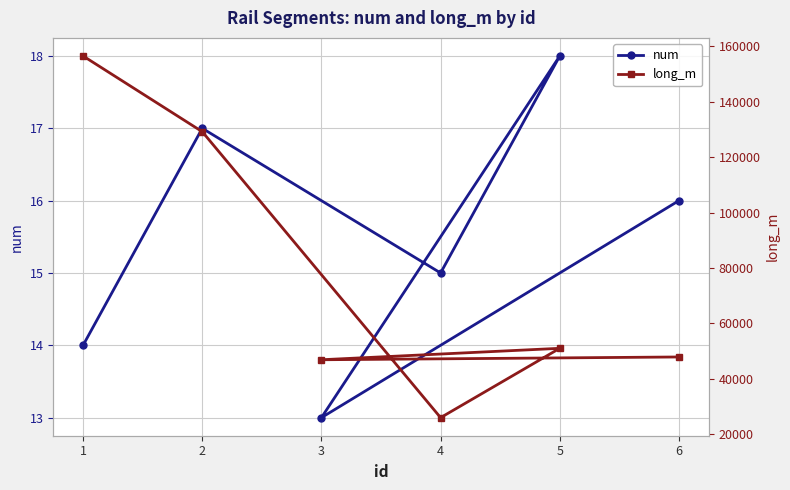

How many data points in long_m are above 51050?

2